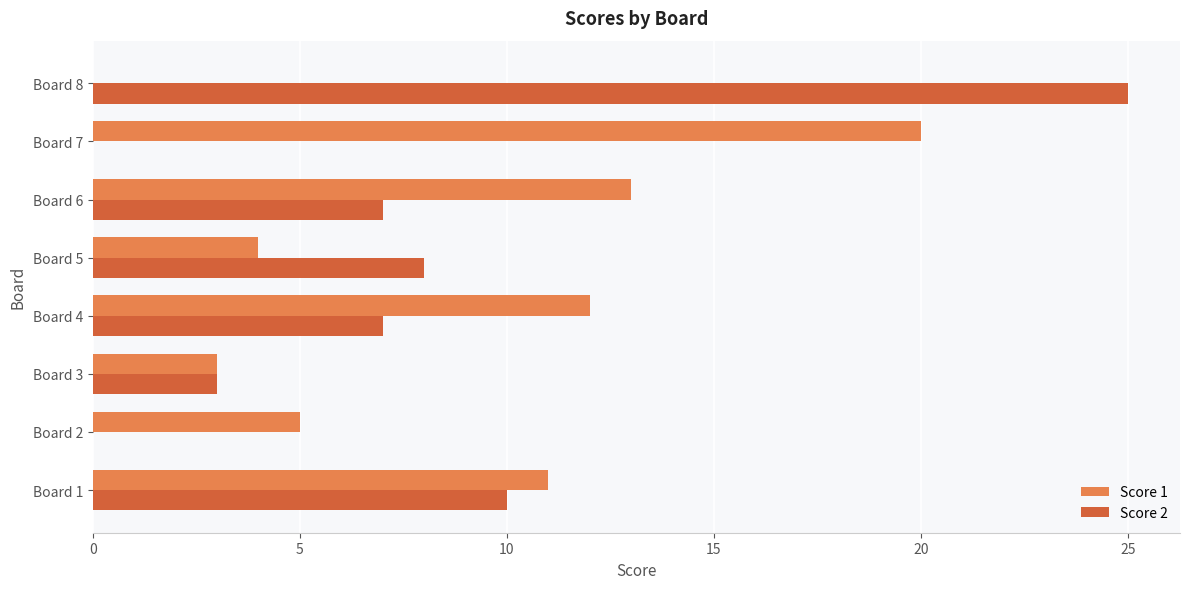

Between Board 2 and Board 6, which series saw the biggest shift?

Score 1